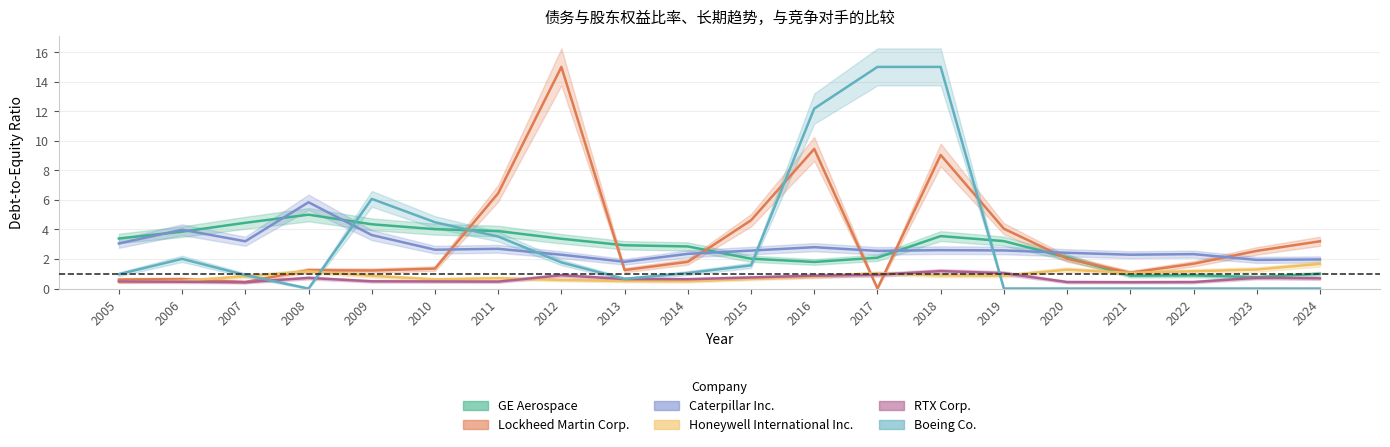

Rank the categories by Honeywell International Inc. value from highest to lowest.

2024, 2023, 2020, 2008, 2022, 2021, 2017, 2018, 2019, 2009, 2007, 2016, 2011, 2015, 2010, 2012, 2006, 2013, 2014, 2005